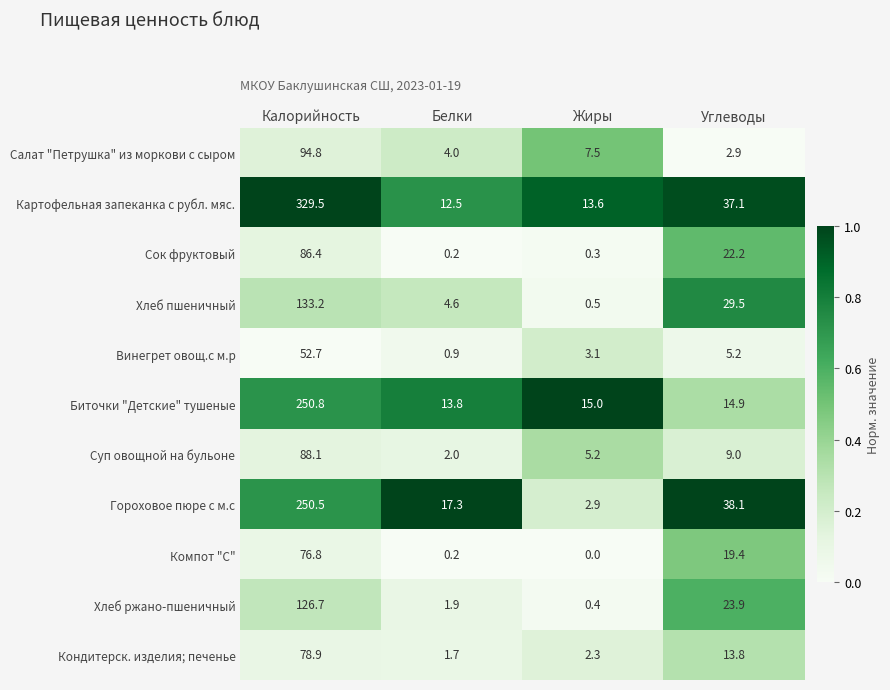

What is the highest value of the Хлеб ржано-пшеничный series?

126.7